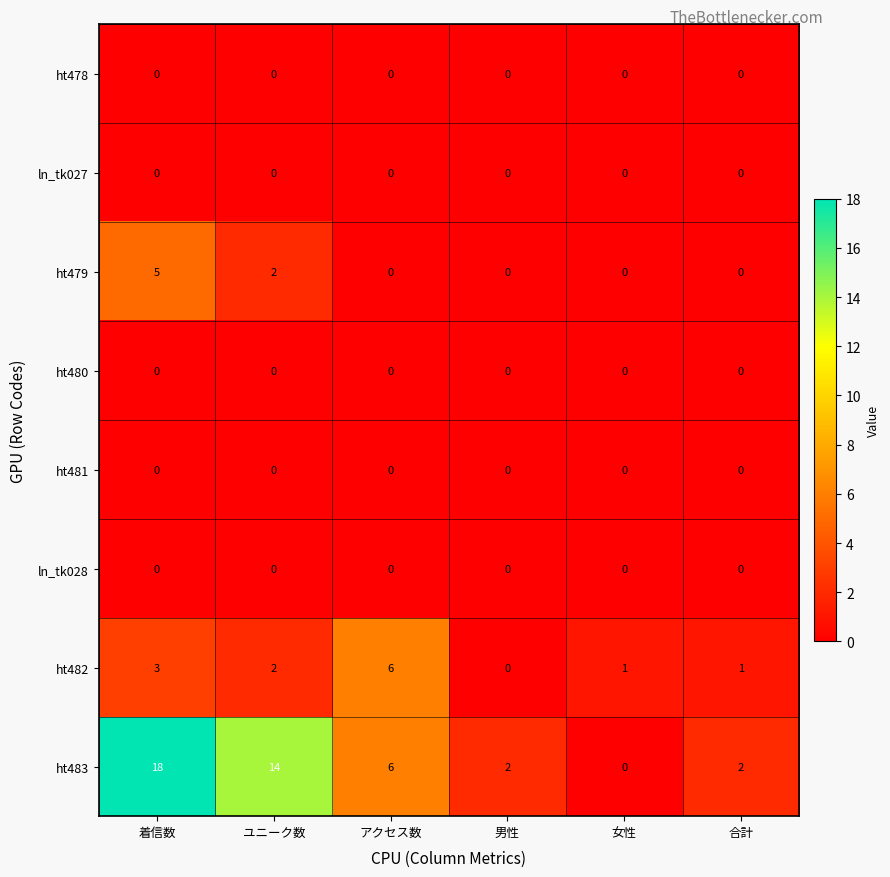

Between ユニーク数 and 男性, which series saw the biggest shift?

ht483